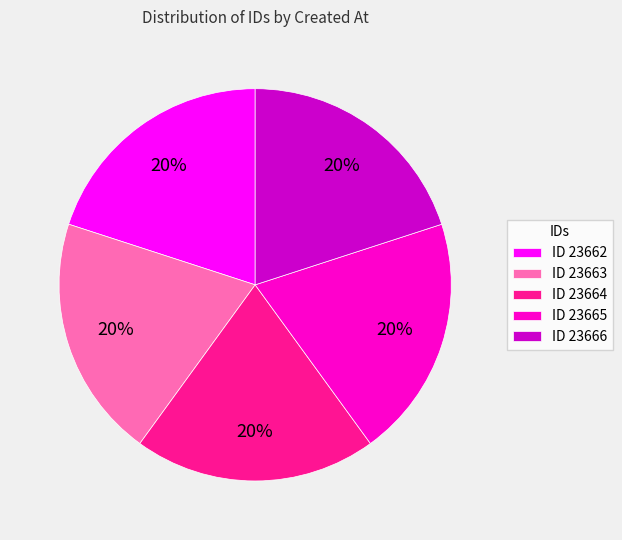

Combined, do ID 23665 and ID 23666 account for over 50%?

No